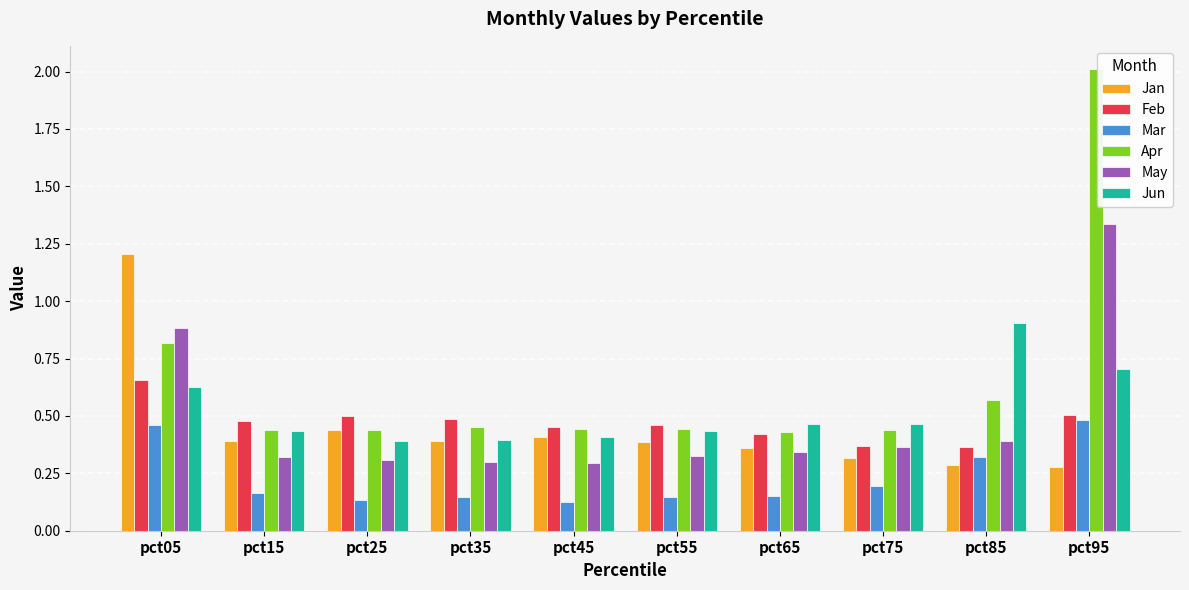

At which label does Apr reach its peak?

pct95